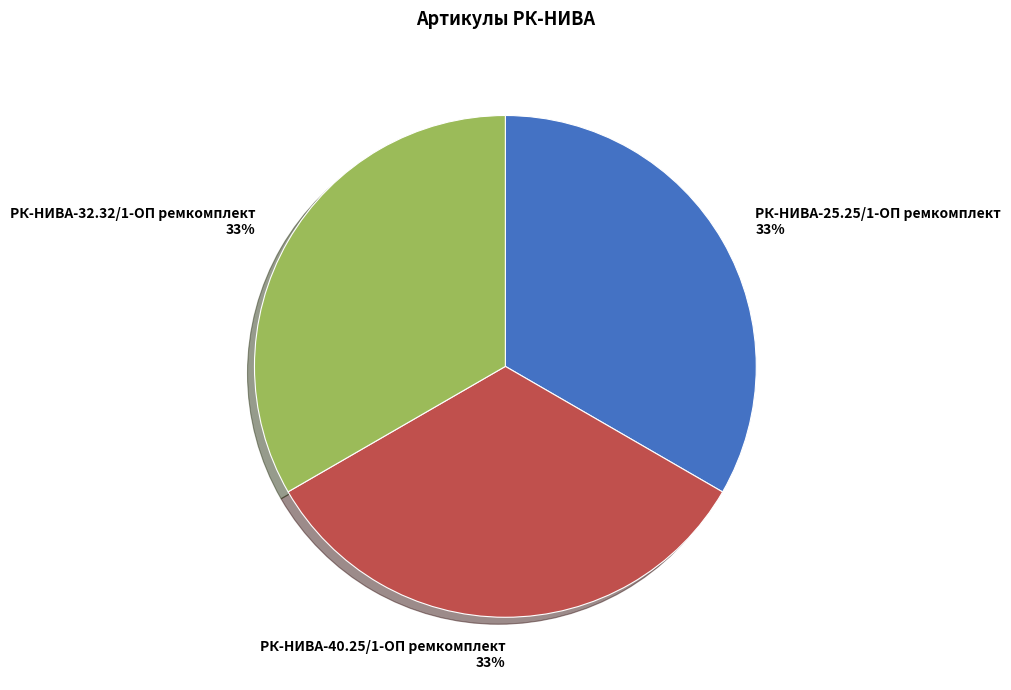

To the nearest percent, what is the combined percentage of РК-НИВА-25.25/1-ОП ремкомплект and РК-НИВА-40.25/1-ОП ремкомплект?

67%